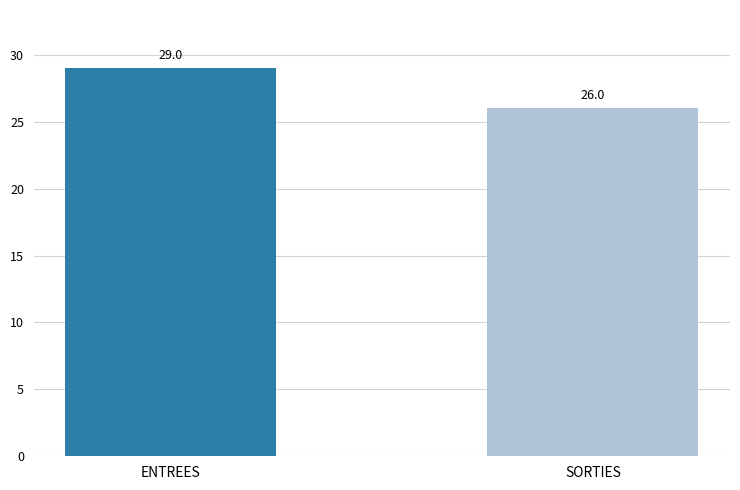

The chart shows a value of 42 at SORTIES. True or false?

False